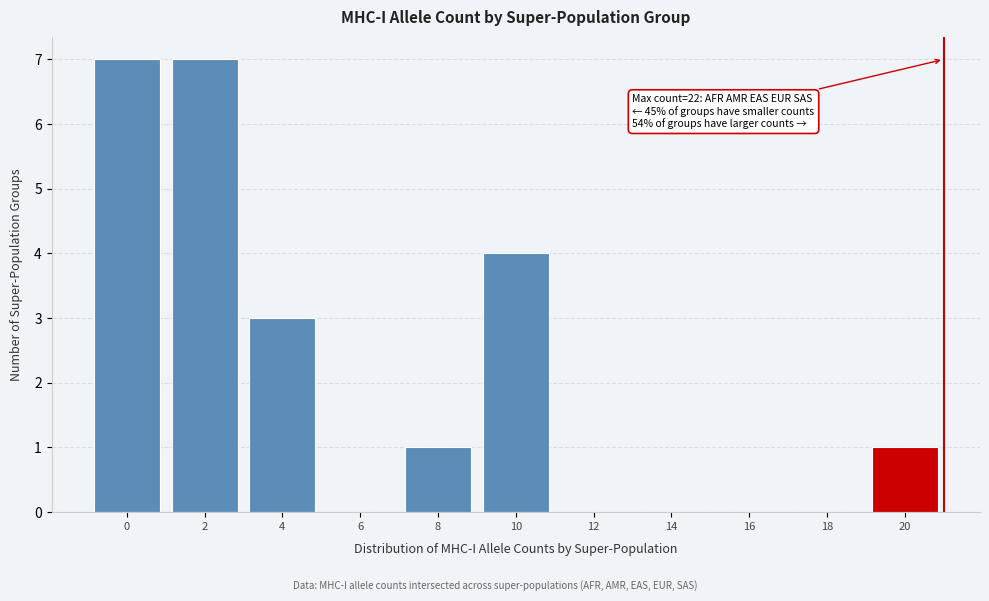

Between 10 and 18, which is larger?

10